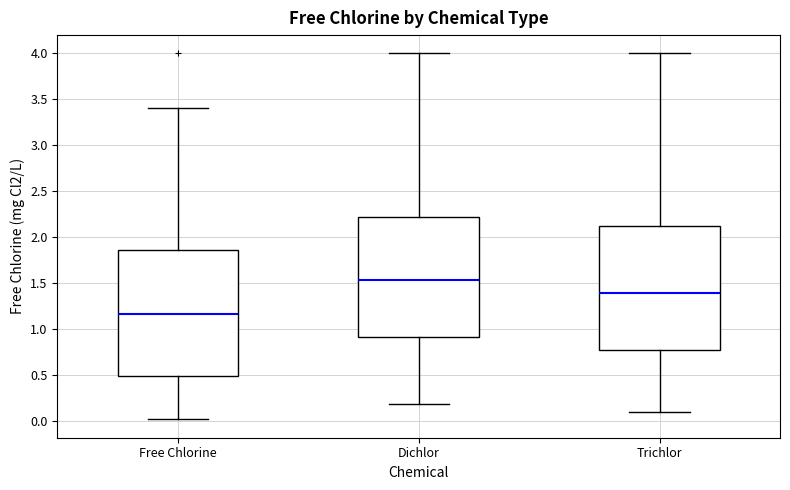

Reading left to right, read every box against the y-axis: the position of its median line, the range the box covers, and the ends of its whiskers. The values are not printed on the chart, so give them approximately, as read against the axis.

Free Chlorine: median 1.15, box 0.50 to 1.85, whiskers 0.00 to 3.40
Dichlor: median 1.55, box 0.90 to 2.25, whiskers 0.20 to 4.00
Trichlor: median 1.40, box 0.80 to 2.15, whiskers 0.10 to 4.00